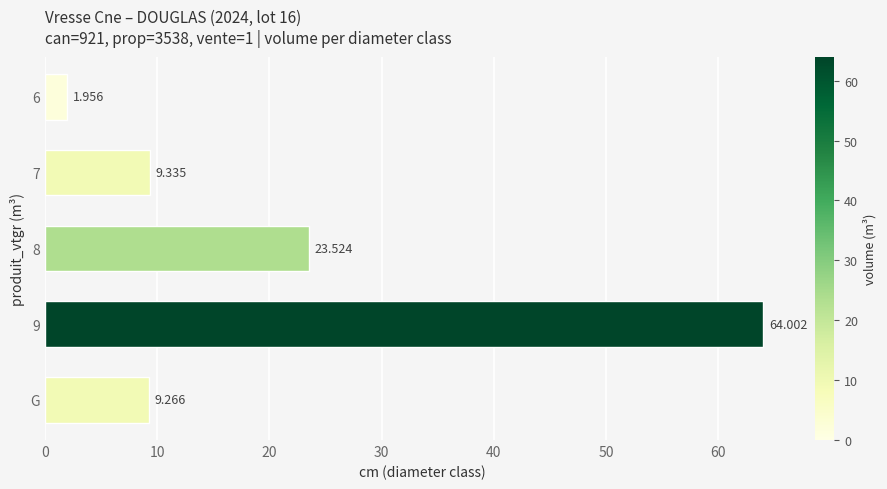

What is the label of the 5th bar from the top?

G